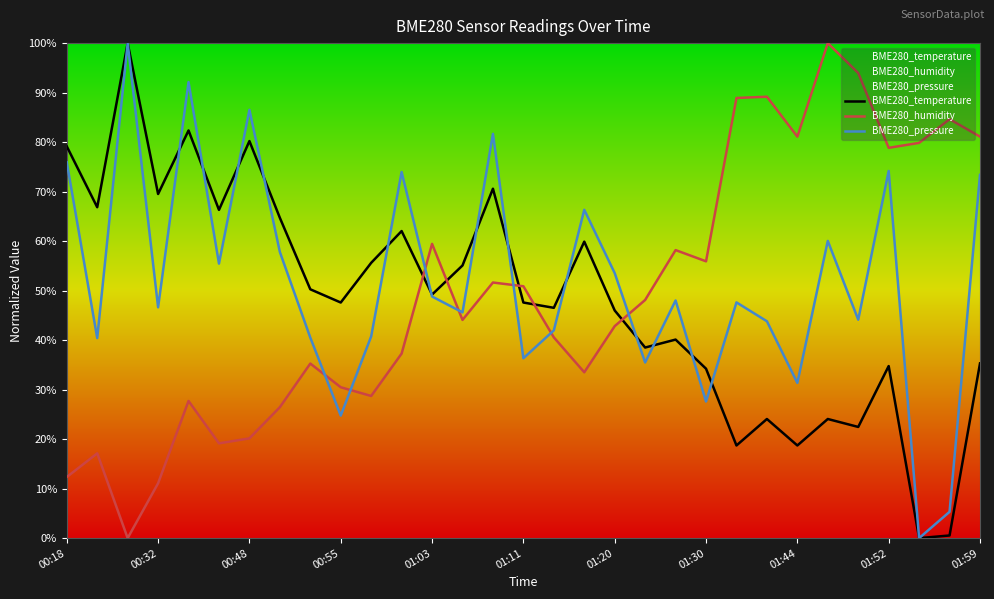

The BME280_pressure series shows 73.4 at 01:59. True or false?

True